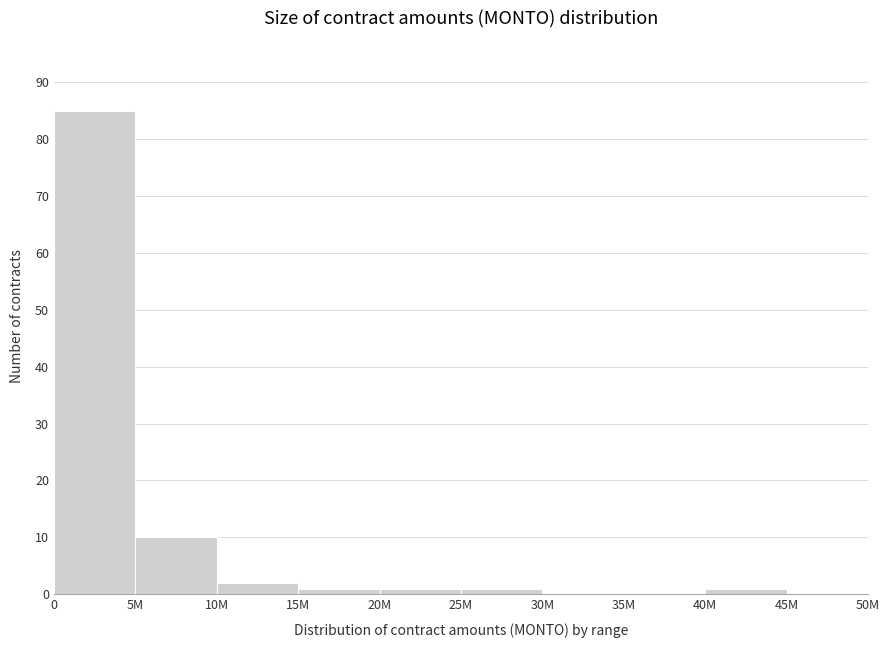

Reading left to right, extract all data points from this chart.

0=85	5M=10	10M=2	15M=1	20M=1	25M=1	30M=0	35M=0	40M=1	45M=0